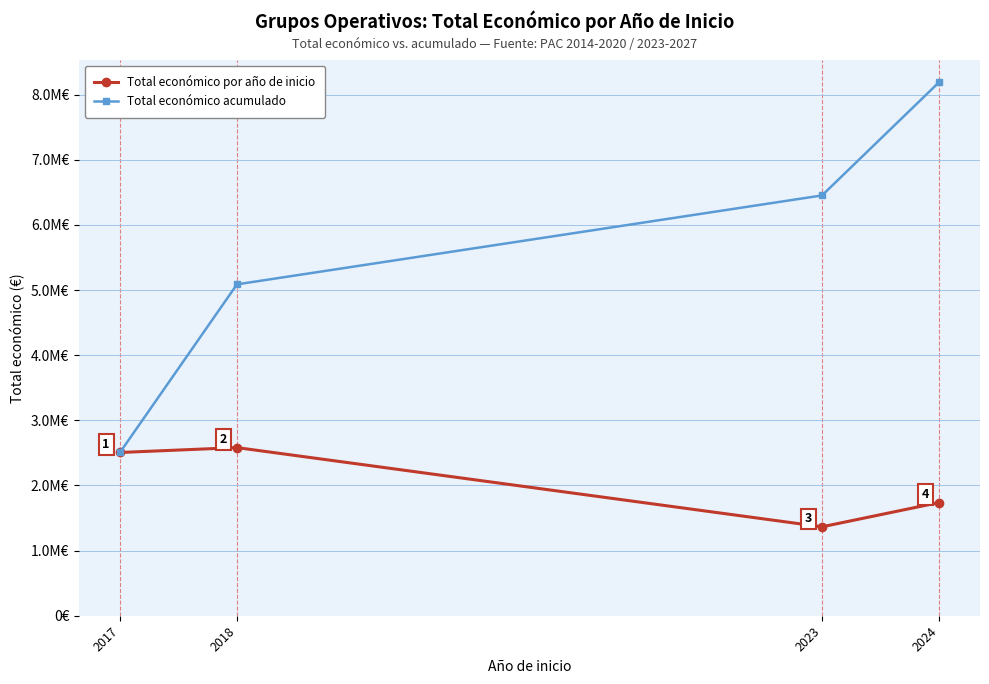

What is the difference between the highest and lowest values at 2023?

5088222